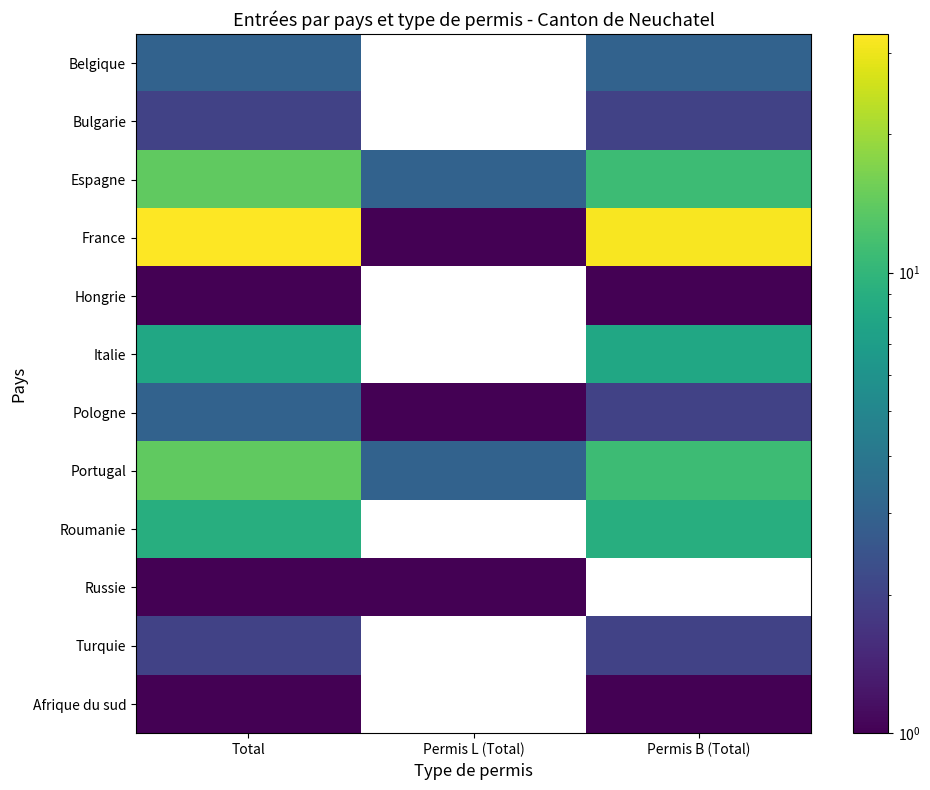

Is it true that Italie equals 8.0 at Total?

True